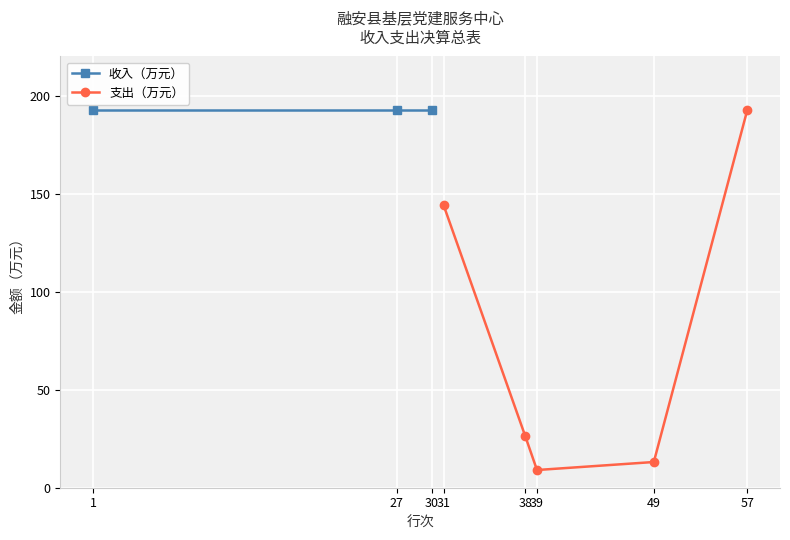

Where is 支出（万元） nearest to the value 100?

31